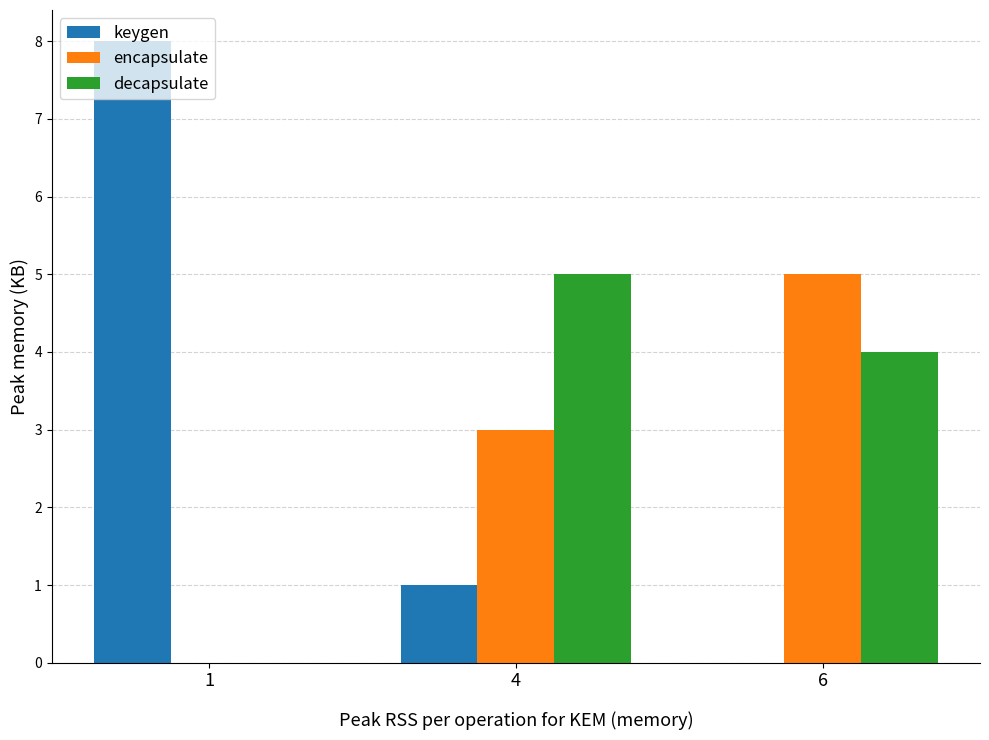

What are all the series names shown in the legend?

keygen, encapsulate, decapsulate